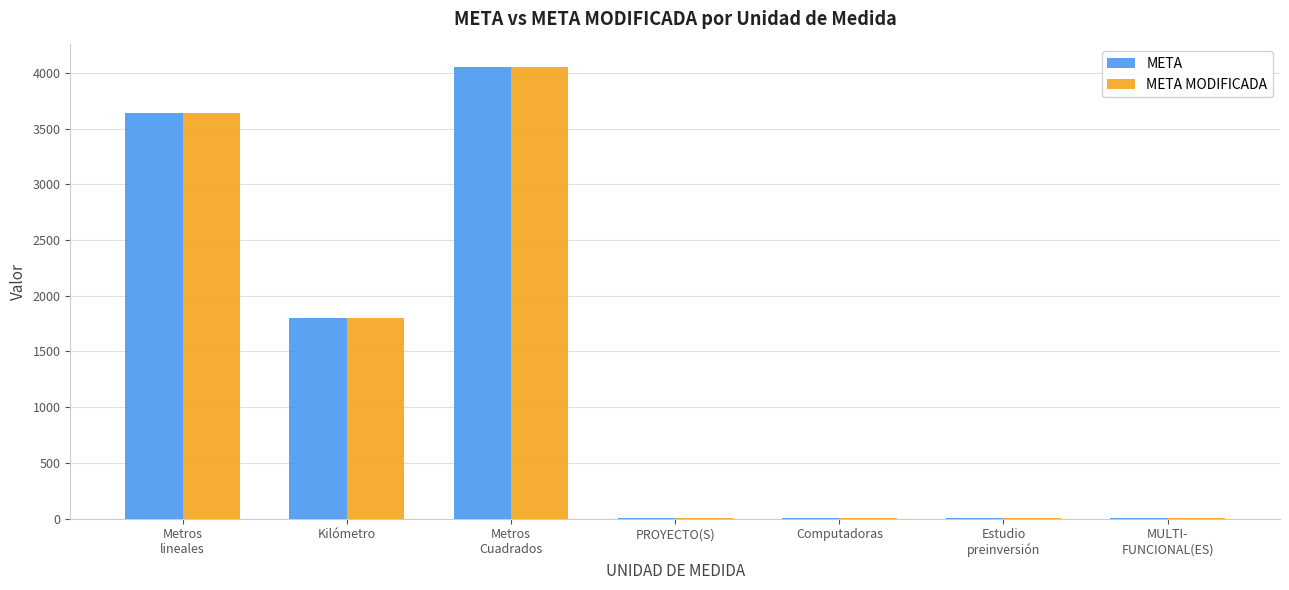

What is the maximum value for META MODIFICADA?

4052.7